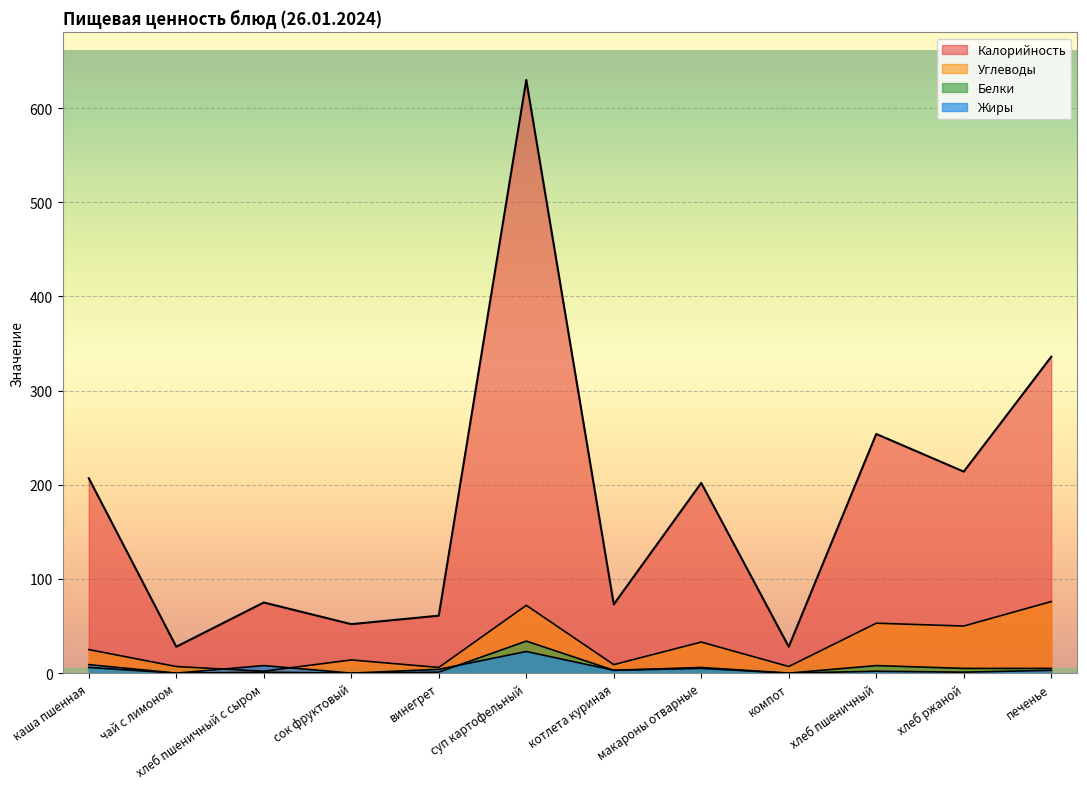

Reading left to right, list all the values displayed in this chart.

Калорийность: 207	28	75	52	61	630	73	202	28	254	214	336
Белки: 6	0	1	0	1	34	3	5	0	8	5	5
Жиры: 9	0	8	0	4	23	3	6	0	2	1	3
Углеводы: 25	7	2	14	6	72	9	33	7	53	50	76